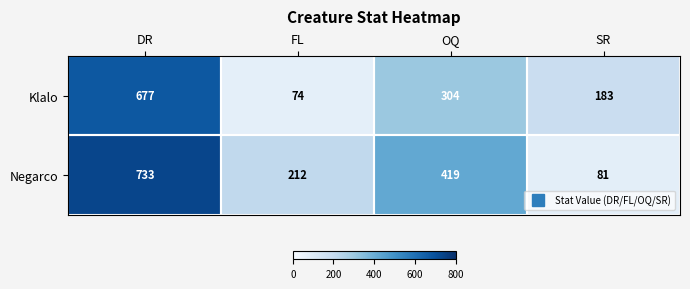

True or false: Negarco has a value of 212 at FL.

True